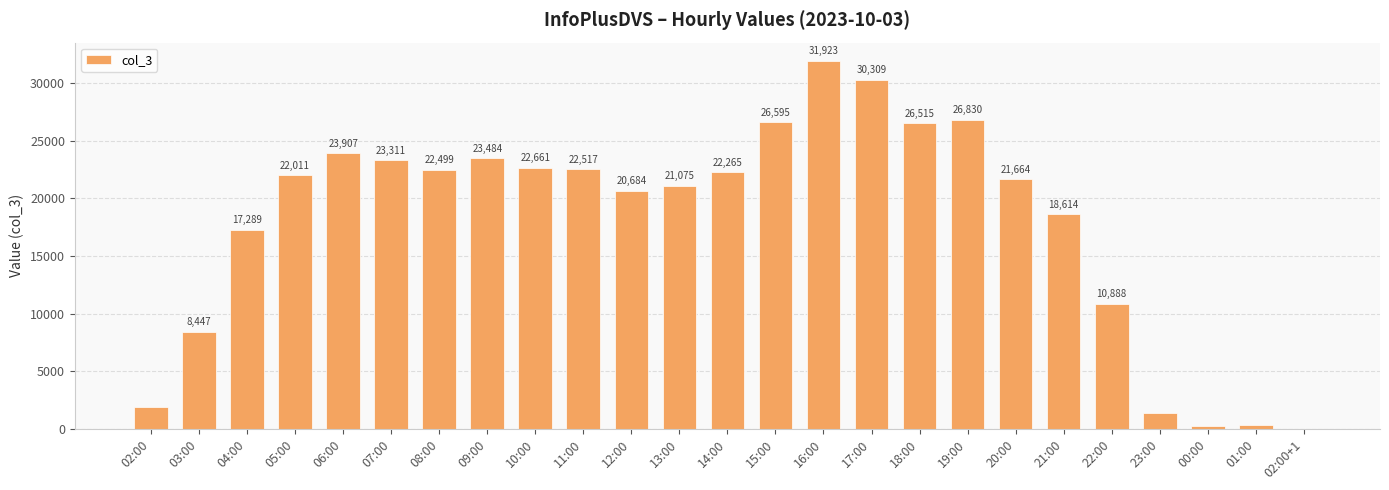

Reading left to right, what are all the values shown in this chart?

1906	8447	17289	22011	23907	23311	22499	23484	22661	22517	20684	21075	22265	26595	31923	30309	26515	26830	21664	18614	10888	1391	308	388	11